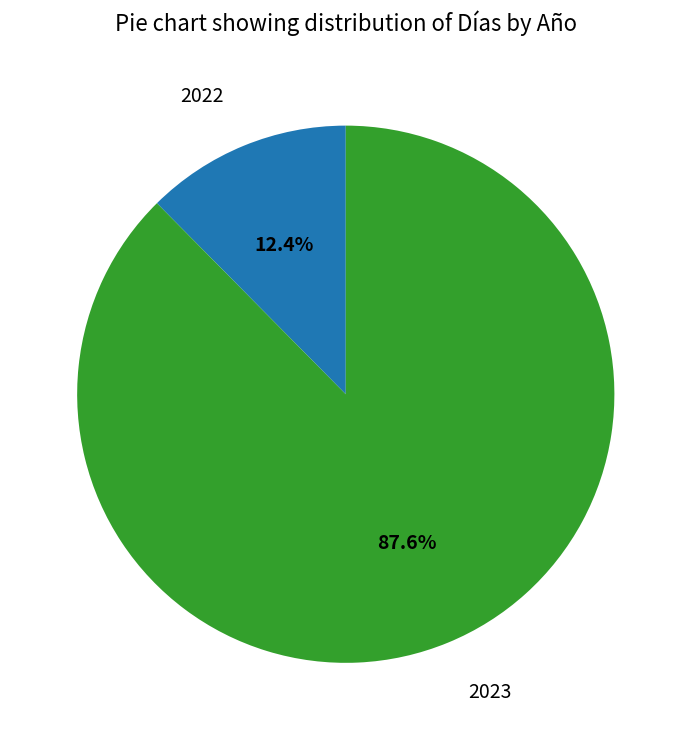

Which category accounts for the majority?

2023